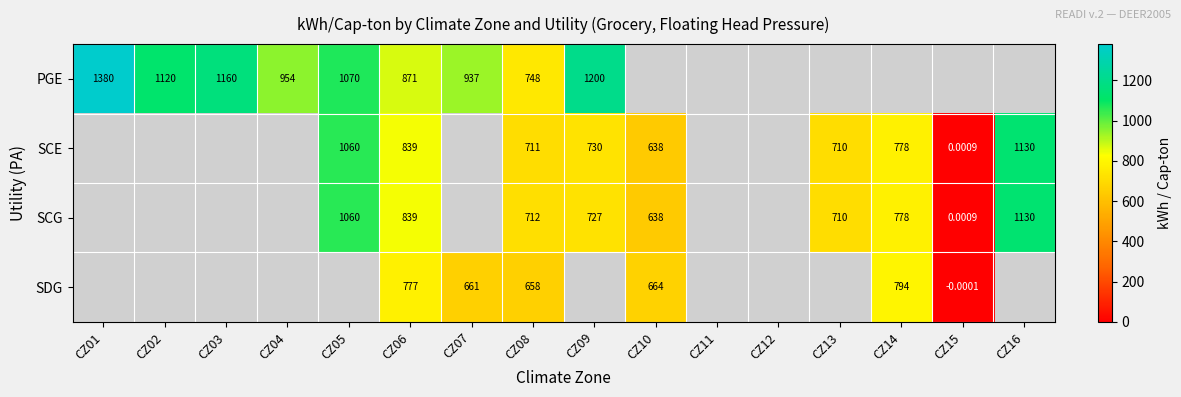

Is the value of SDG at CZ15 greater than the value of SCG at CZ09?

No